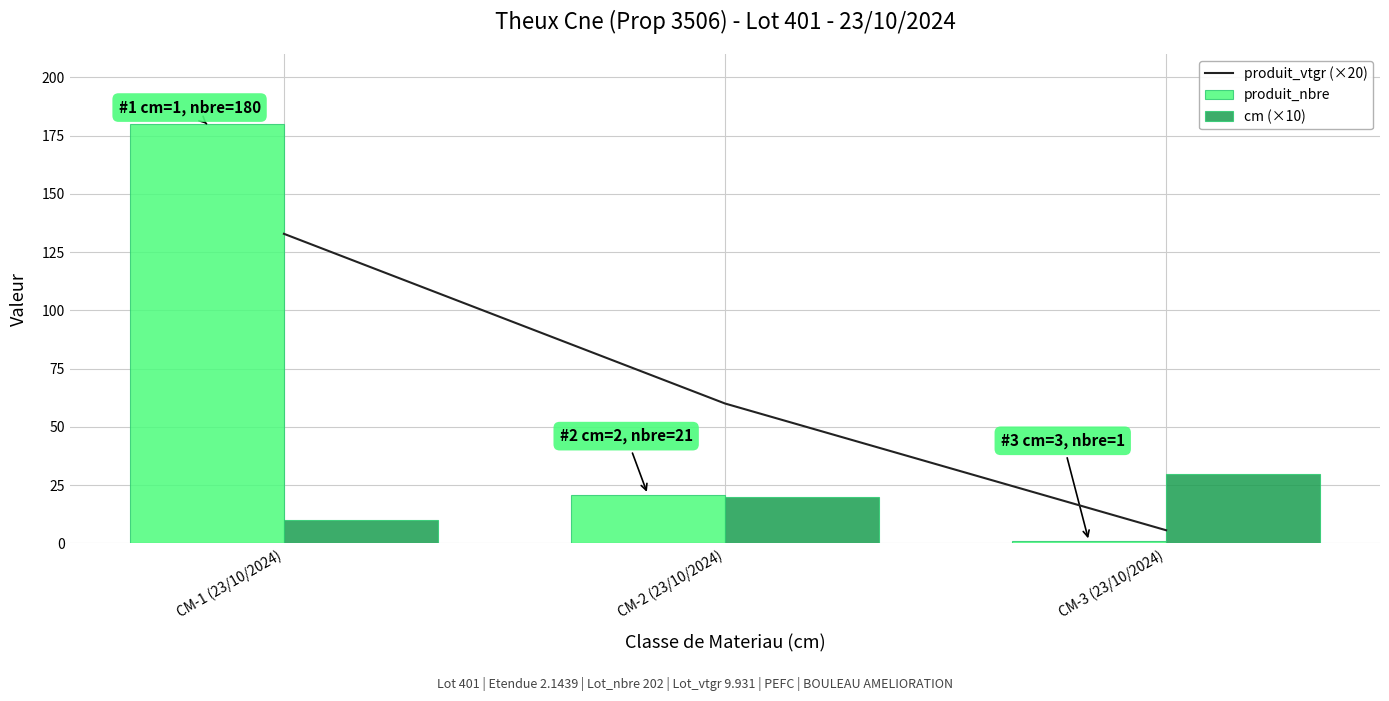

What is the label of the 3rd bar from the right?

CM-1 (23/10/2024)